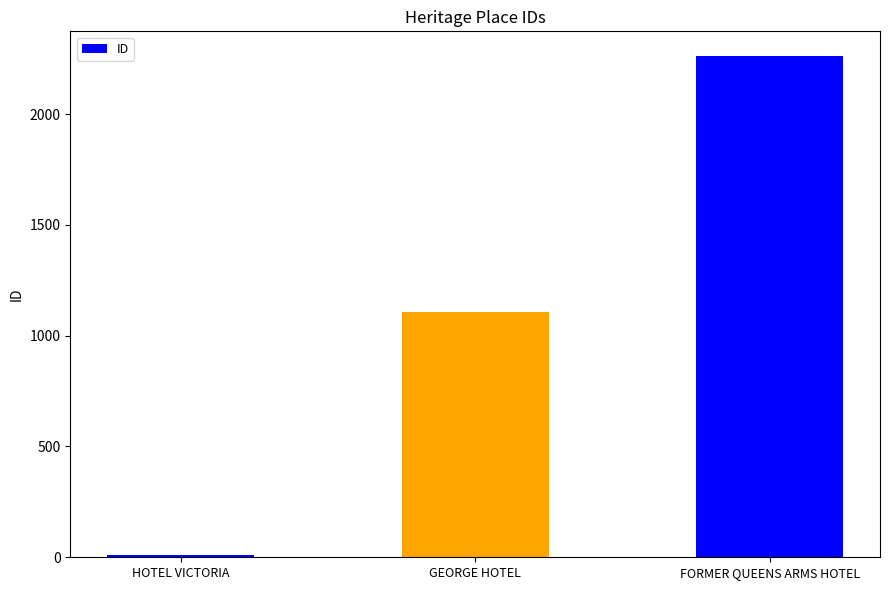

Reading left to right, list all the values displayed in this chart.

9	1108	2260